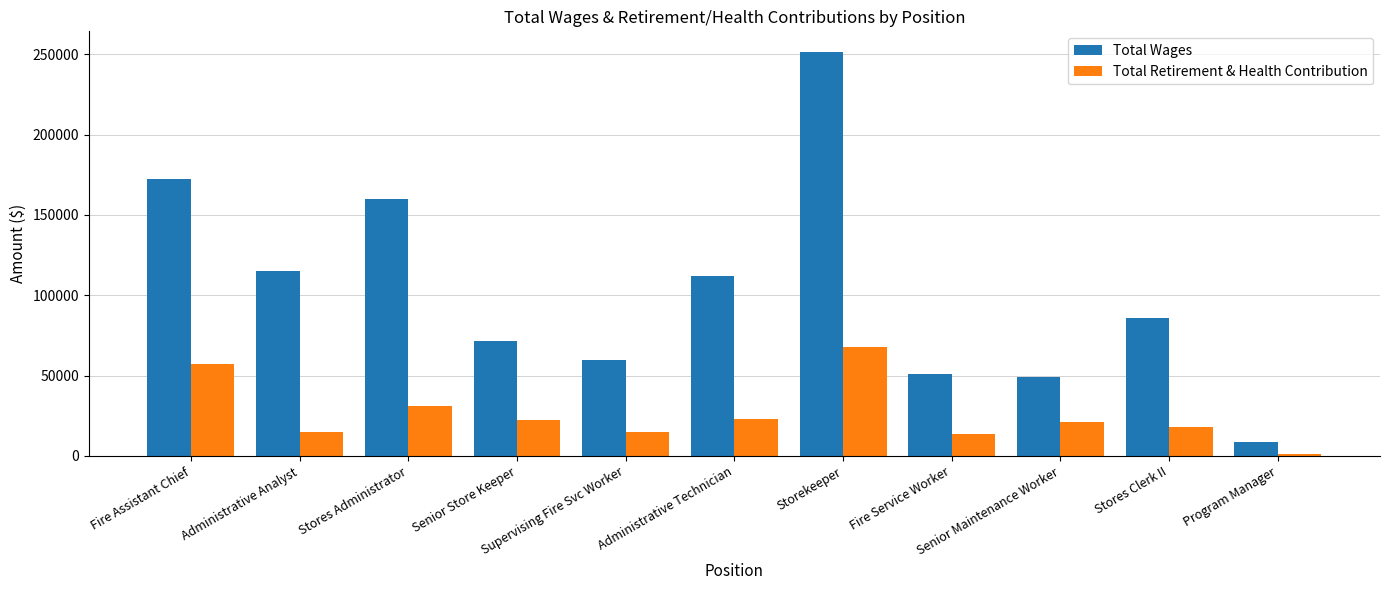

What is the maximum value for Total Wages?

251740